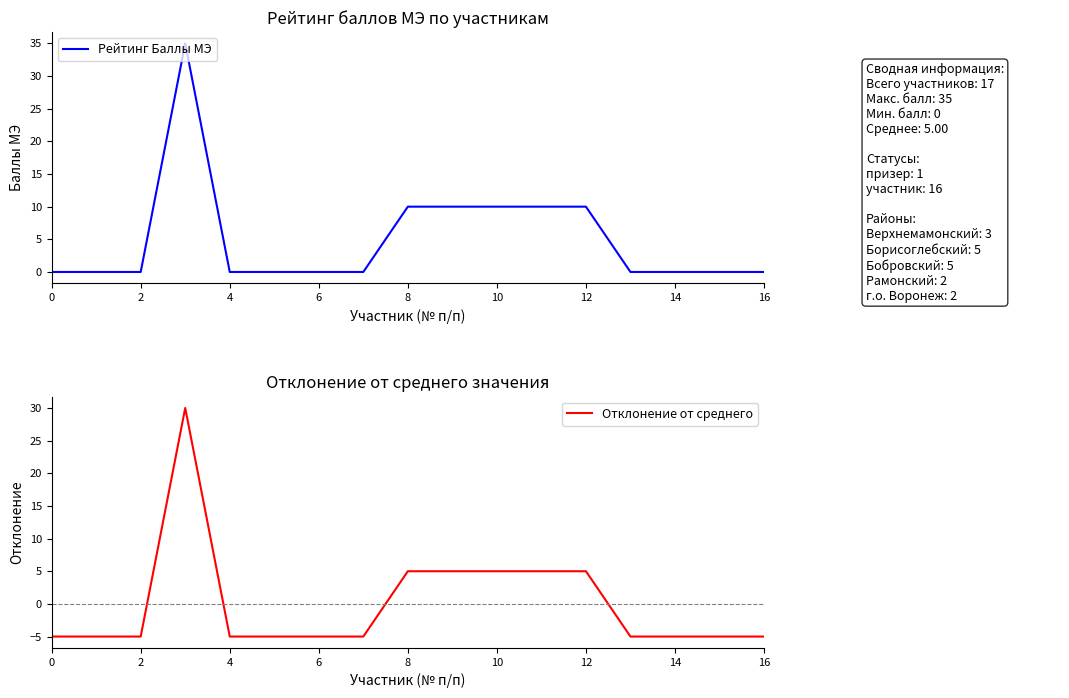

True or false: Рейтинг Баллы МЭ and Отклонение от среднего intersect in this chart.

False